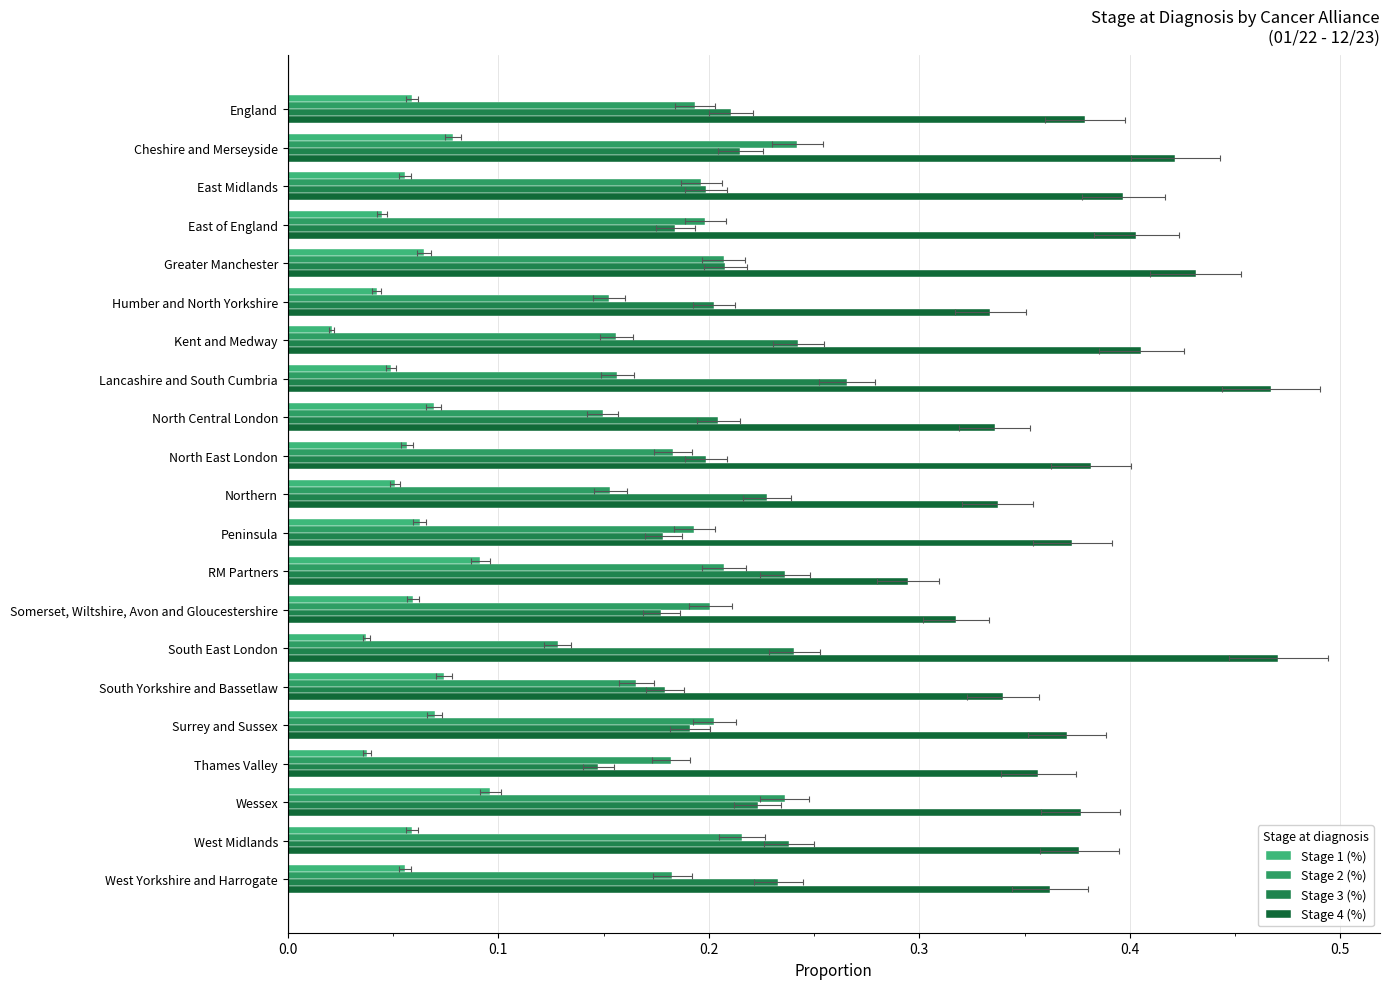

What is the difference between the maximum and minimum values in the Stage 4 (%) series?

0.2